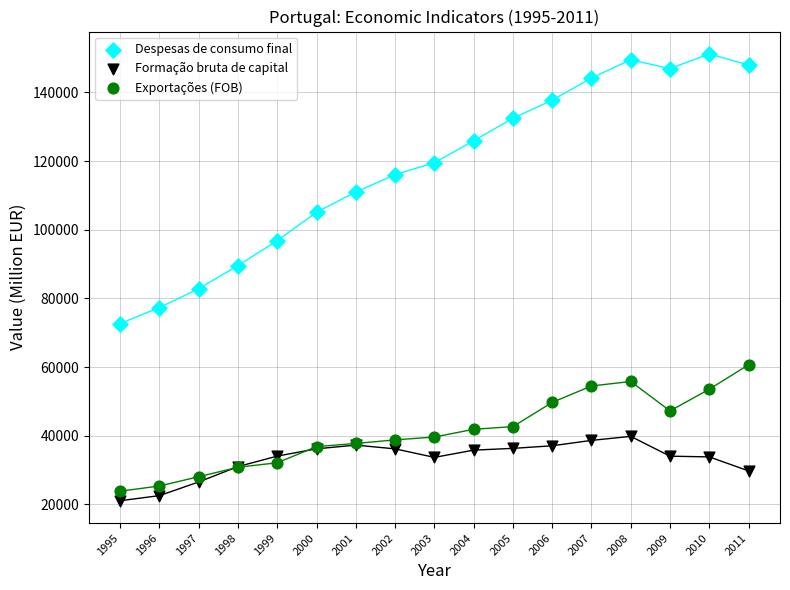

What is the X range (max minus min) for the scatter plot?

16.0